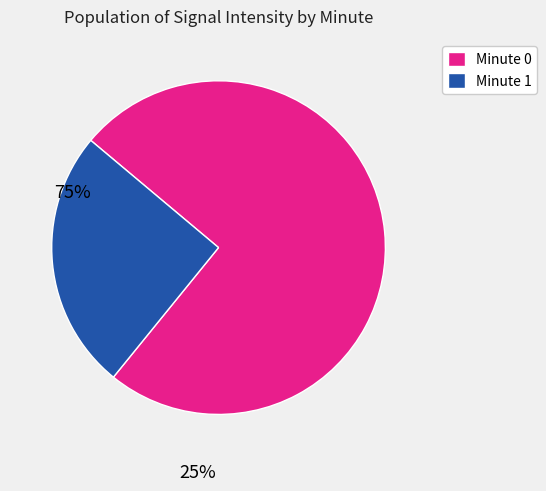

Does any single category account for the majority?

Yes